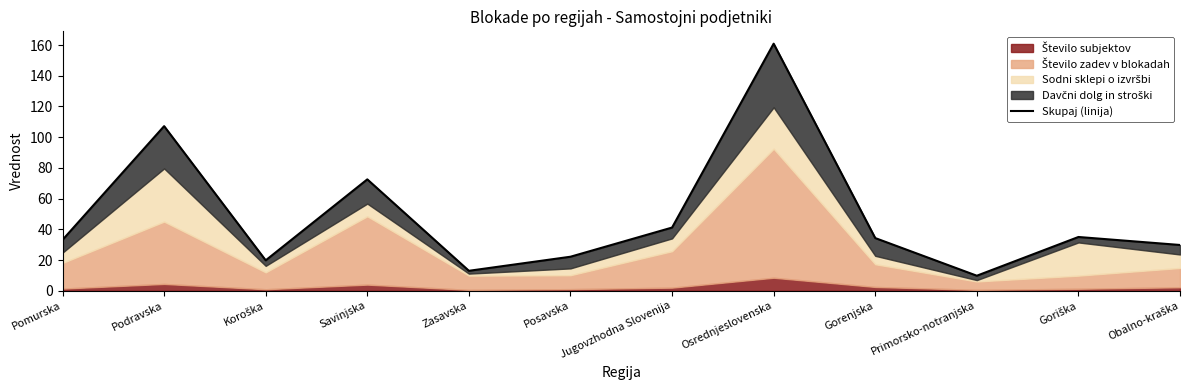

Which label corresponds to the smallest value in the chart?

Primorsko-notranjska